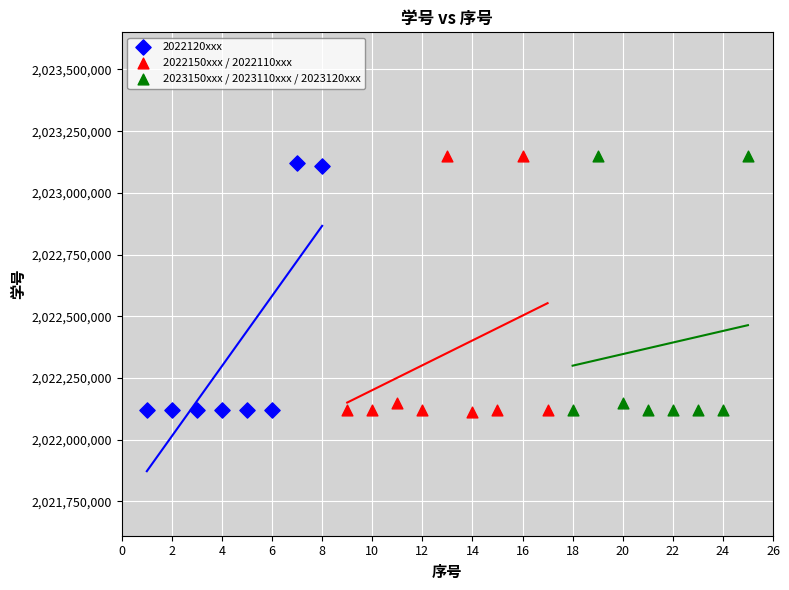

What are all the series names shown in the legend?

2022120xxx, 2022150xxx / 2022110xxx, 2023150xxx / 2023110xxx / 2023120xxx